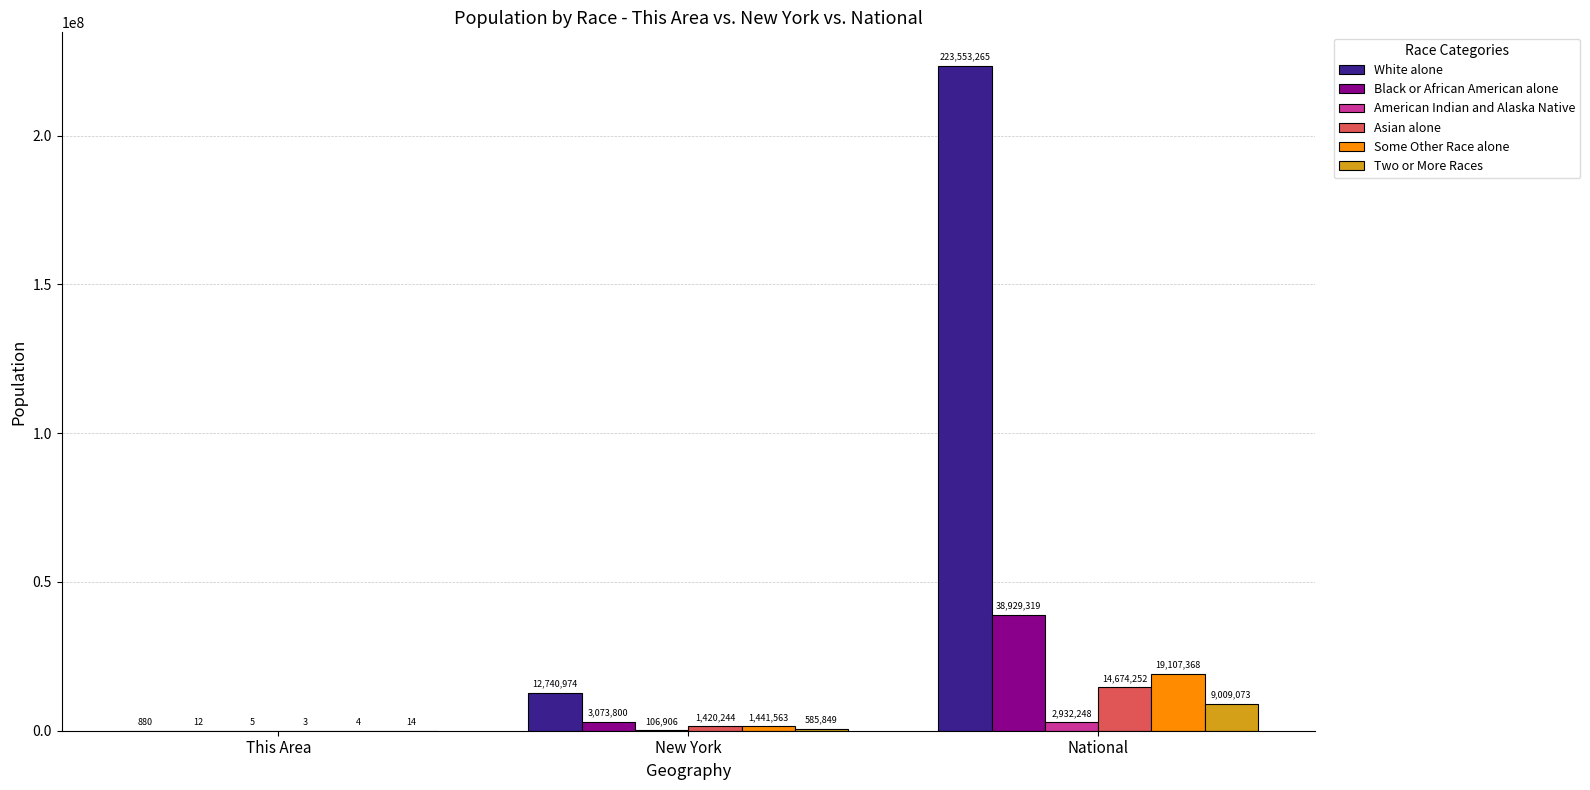

What is the sum of all Two or More Races values?

9594936